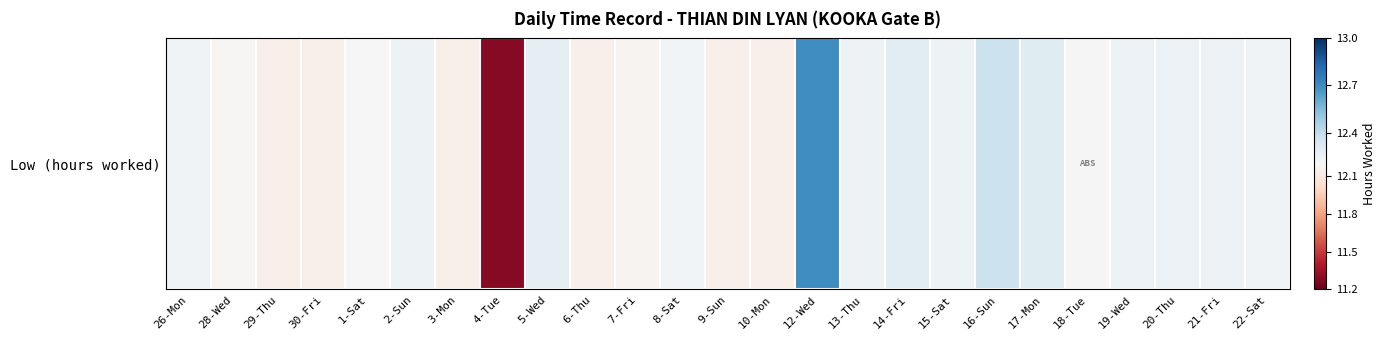

What is the greatest value displayed?

12.7